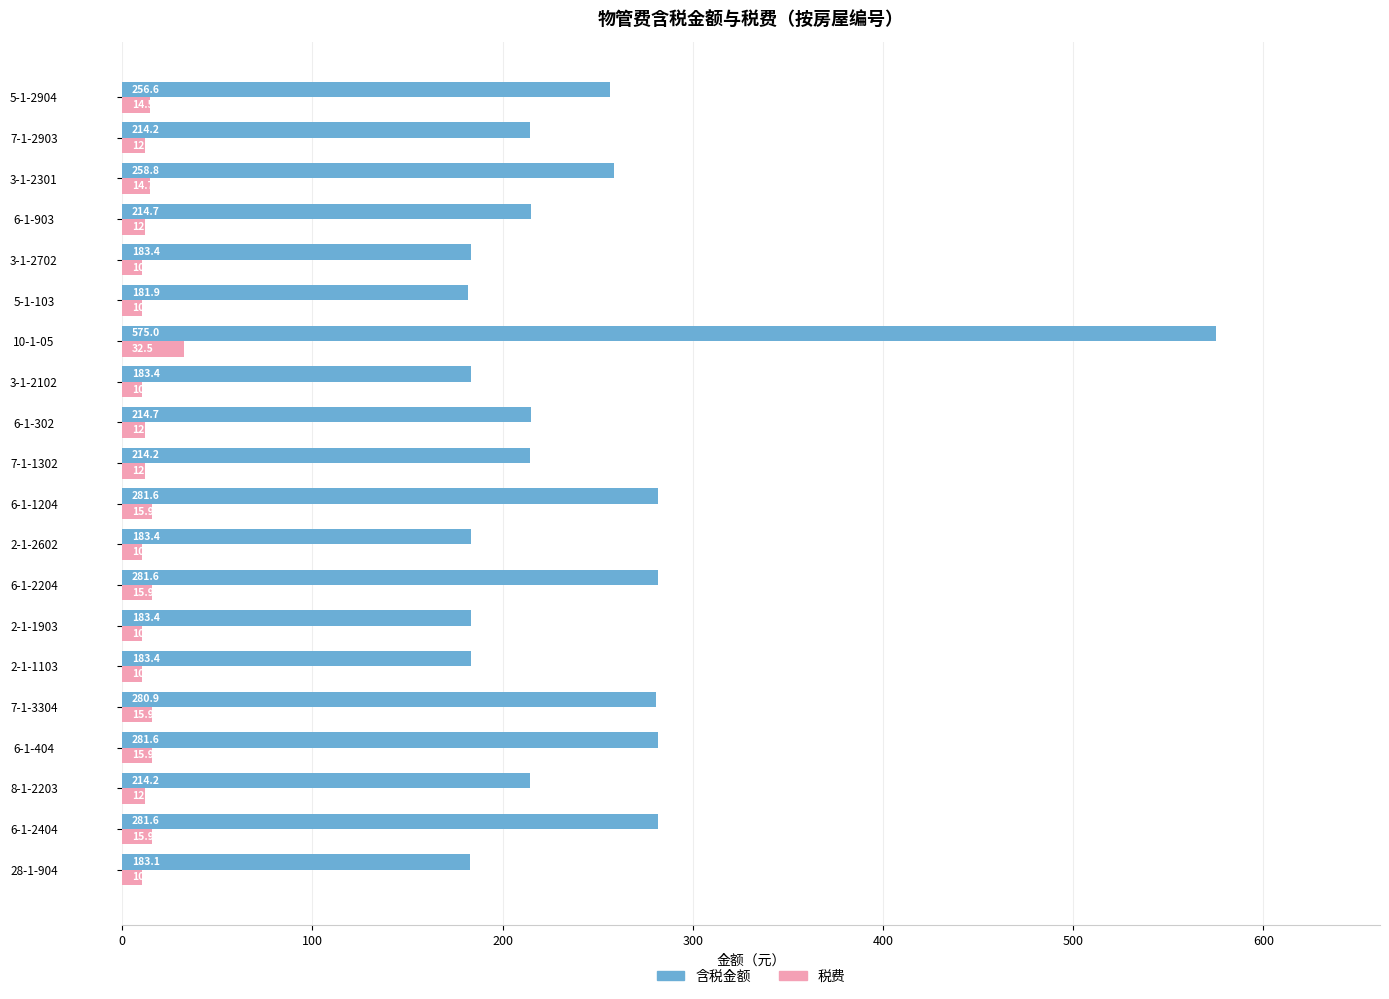

Which series has the largest range (max minus min)?

含税金额